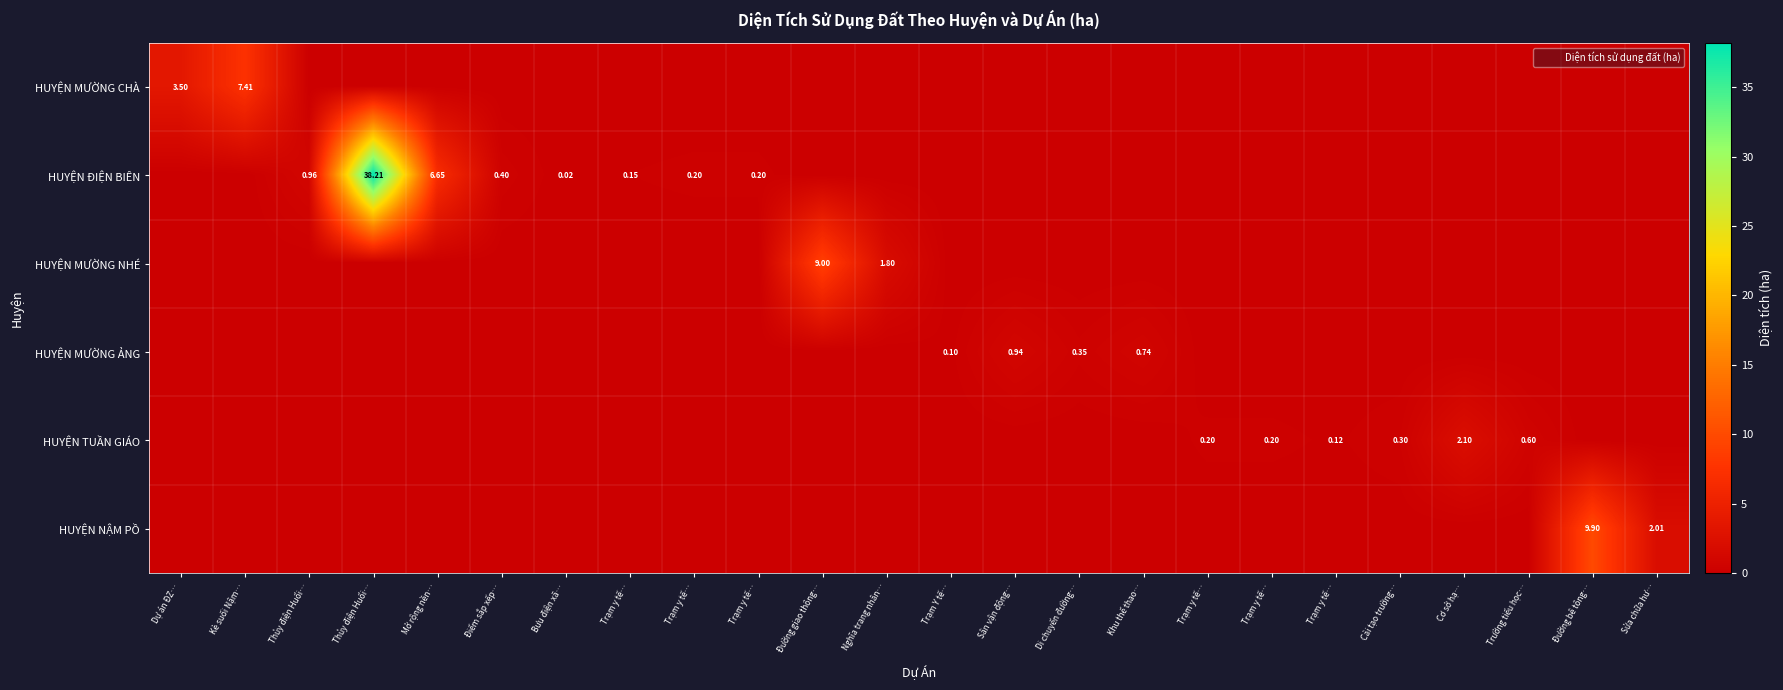

List the series in order of their peak value, lowest first.

HUYỆN MƯỜNG ẢNG, HUYỆN TUẦN GIÁO, HUYỆN MƯỜNG CHÀ, HUYỆN MƯỜNG NHÉ, HUYỆN NẬM PỒ, HUYỆN ĐIỆN BIÊN